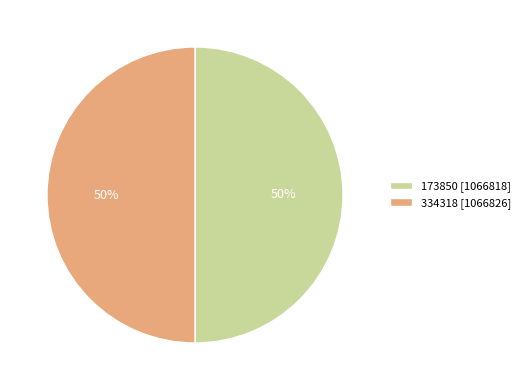

What percentage is the 173850 [1066818] slice, to the nearest percent?

50%